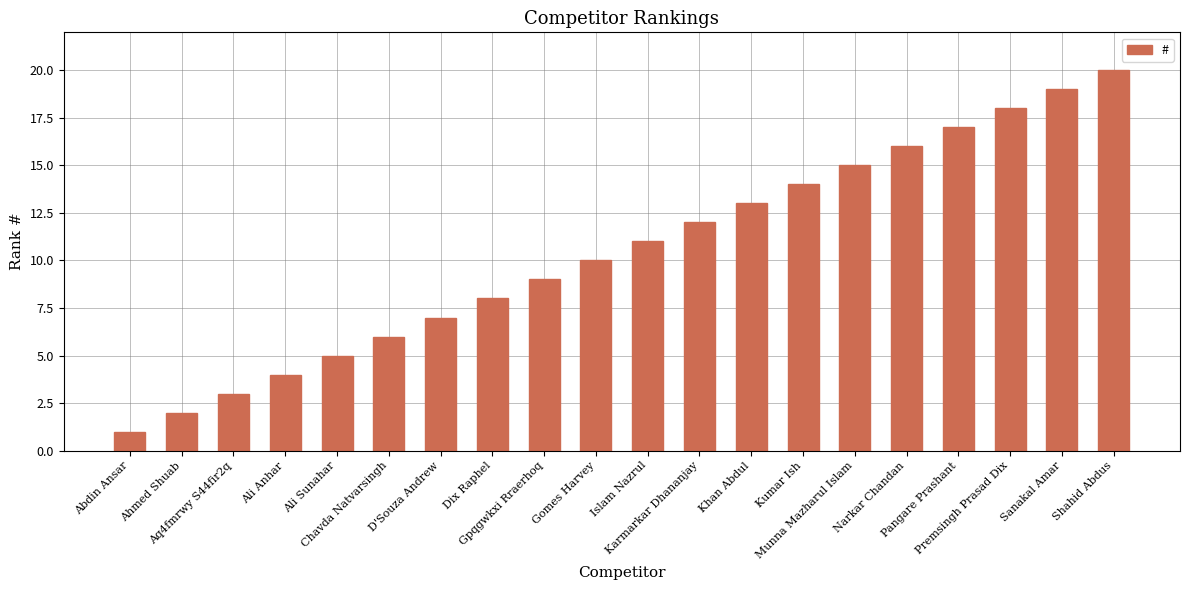

Is it true that the value at Shahid Abdus is 20?

True